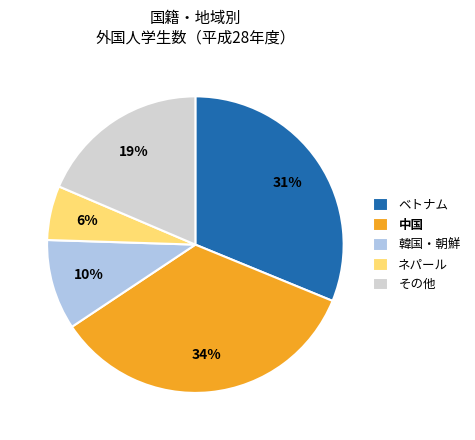

Count the number of slices in the pie.

5